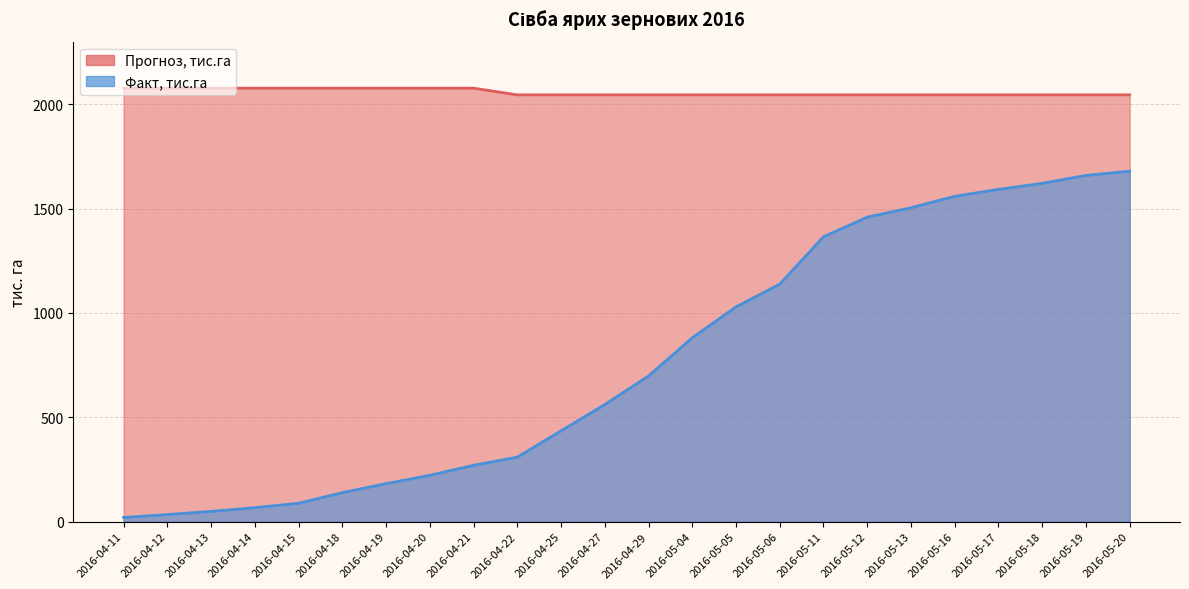

At which category is the sum across all series the highest?

2016-05-20